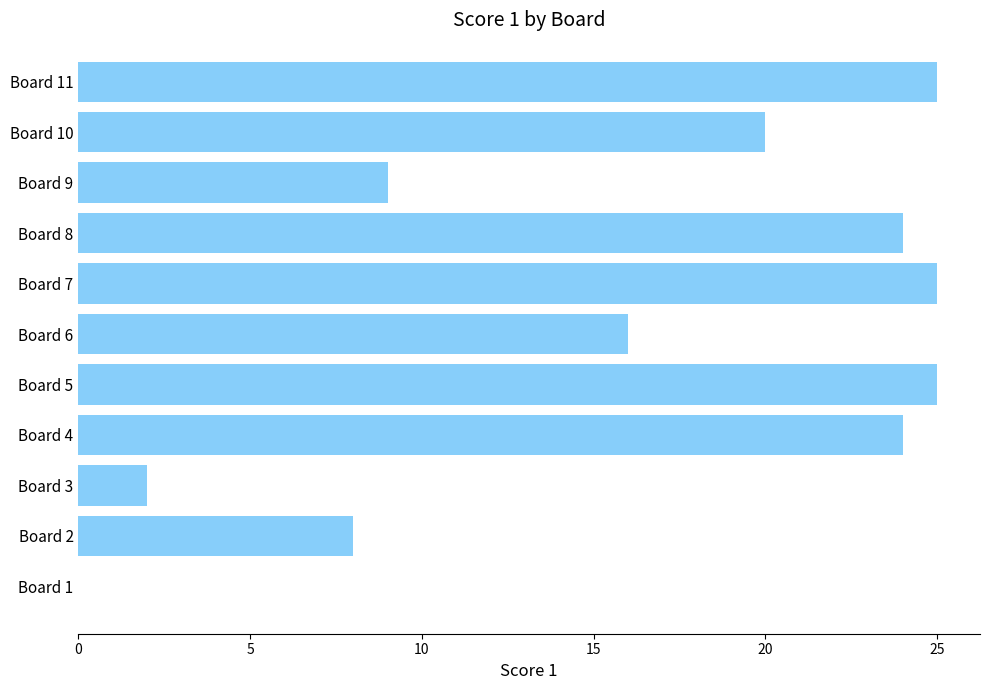

What is the sum of all values?

178